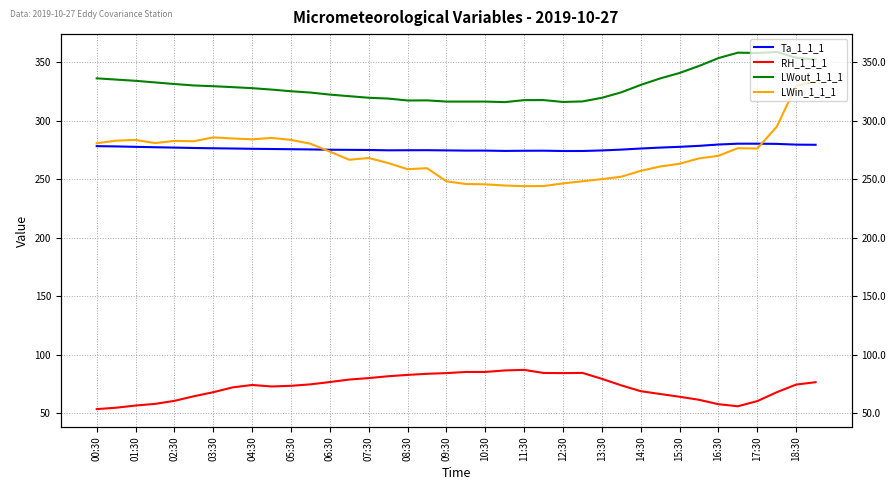

How many data points in Ta_1_1_1 are above 276?

19